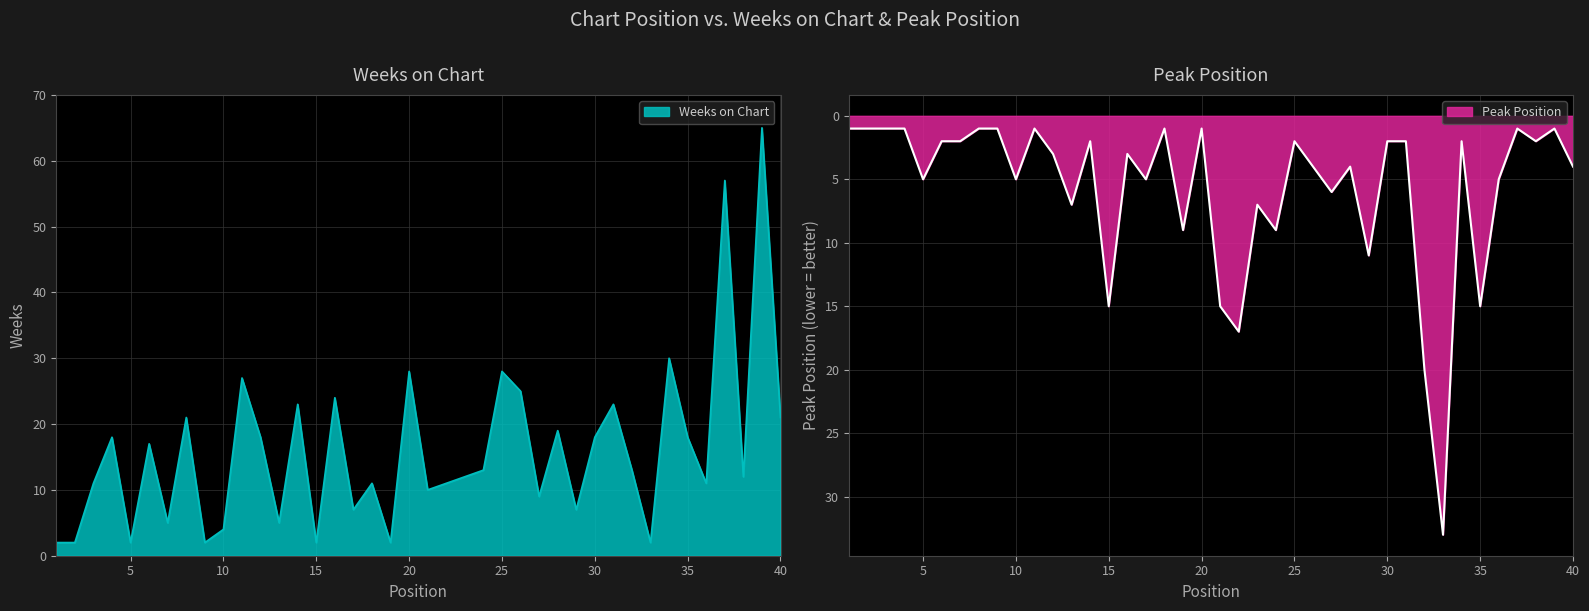

What is the spread (max minus min) of values at 19?

7